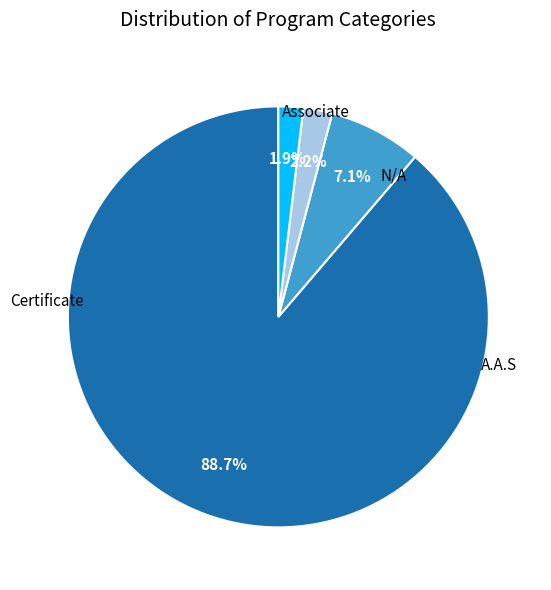

How many slices are in this pie chart?

4